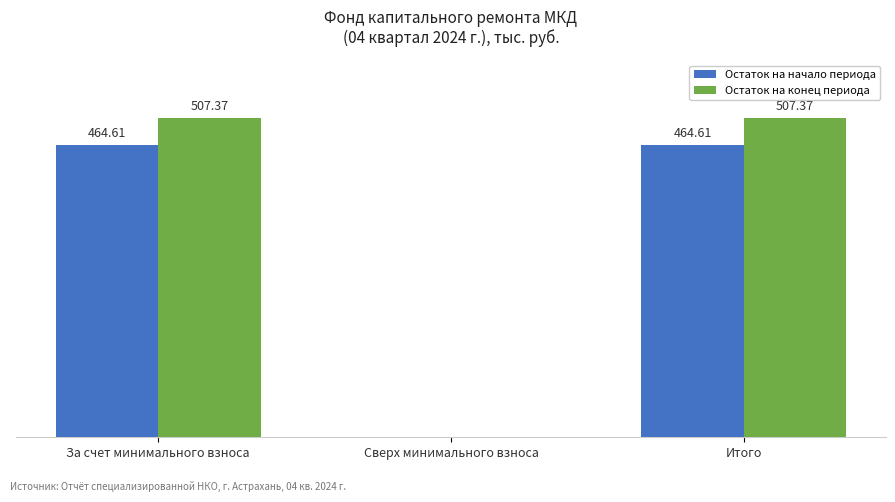

What are all the series names shown in the legend?

Остаток на начало периода, Остаток на конец периода